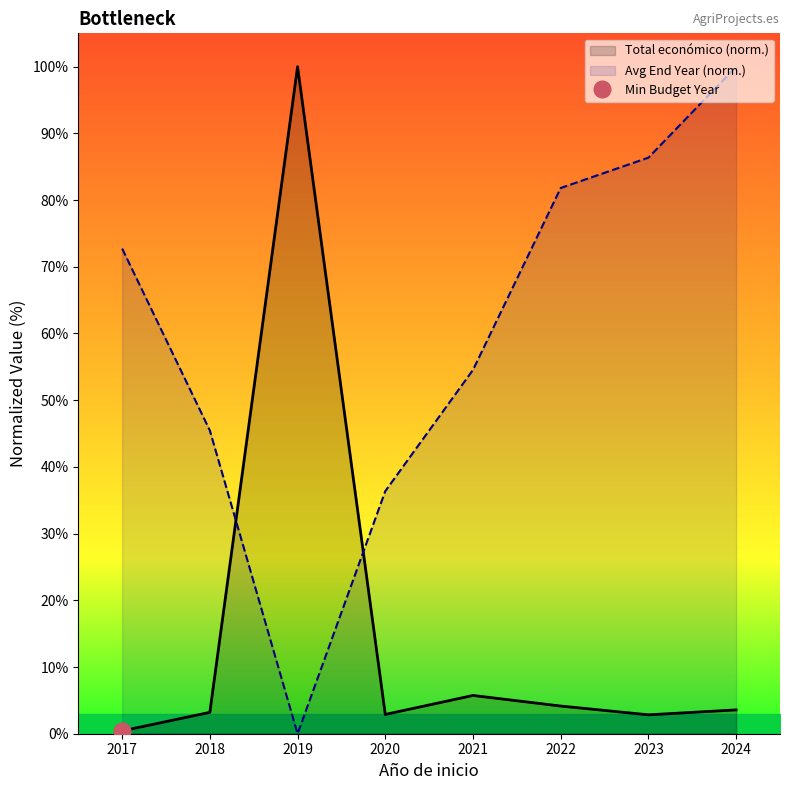

Read the Total económico (norm.) value at 2024.

3.6